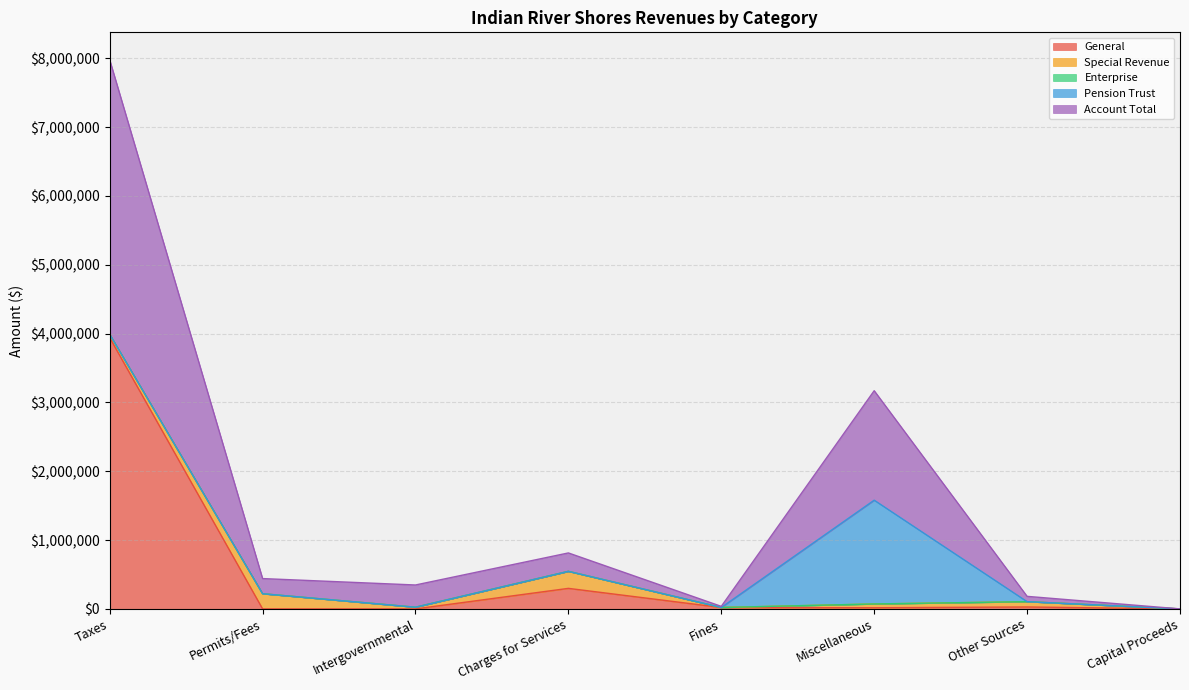

Reading left to right, list all the values displayed in this chart.

General: Taxes=3939733	Permits/Fees=0	Intergovernmental=0	Charges for Services=298287	Fines=20239	Miscellaneous=16603	Other Sources=28040	Capital Proceeds=100
Special Revenue: Taxes=48714	Permits/Fees=220296	Intergovernmental=24503	Charges for Services=247199	Fines=0	Miscellaneous=55111	Other Sources=77000	Capital Proceeds=0
Enterprise: Taxes=0	Permits/Fees=0	Intergovernmental=0	Charges for Services=0	Fines=0	Miscellaneous=0	Other Sources=0	Capital Proceeds=0
Pension Trust: Taxes=0	Permits/Fees=0	Intergovernmental=0	Charges for Services=0	Fines=0	Miscellaneous=1507339	Other Sources=0	Capital Proceeds=0
Account Total: Taxes=3988447	Permits/Fees=220296	Intergovernmental=322790	Charges for Services=267438	Fines=16603	Miscellaneous=1590490	Other Sources=77100	Capital Proceeds=100